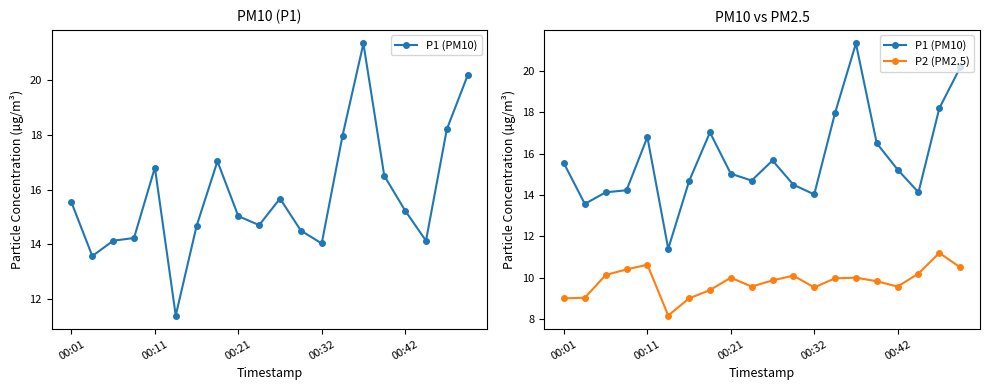

Which series has the widest spread of values?

P1 (PM10)